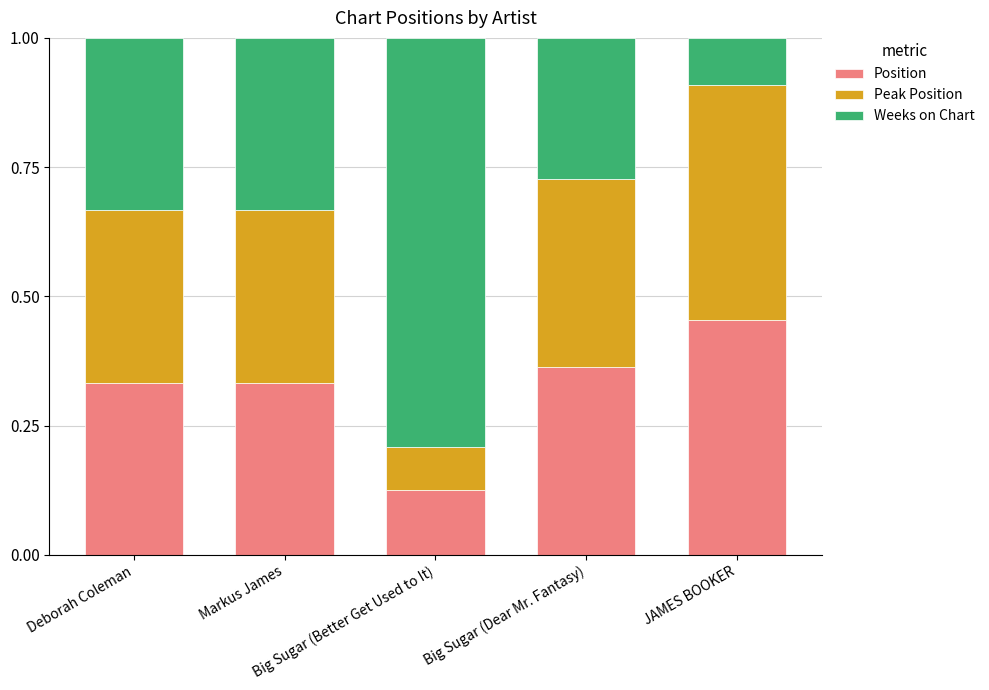

What are all the series names shown in the legend?

Position, Peak Position, Weeks on Chart